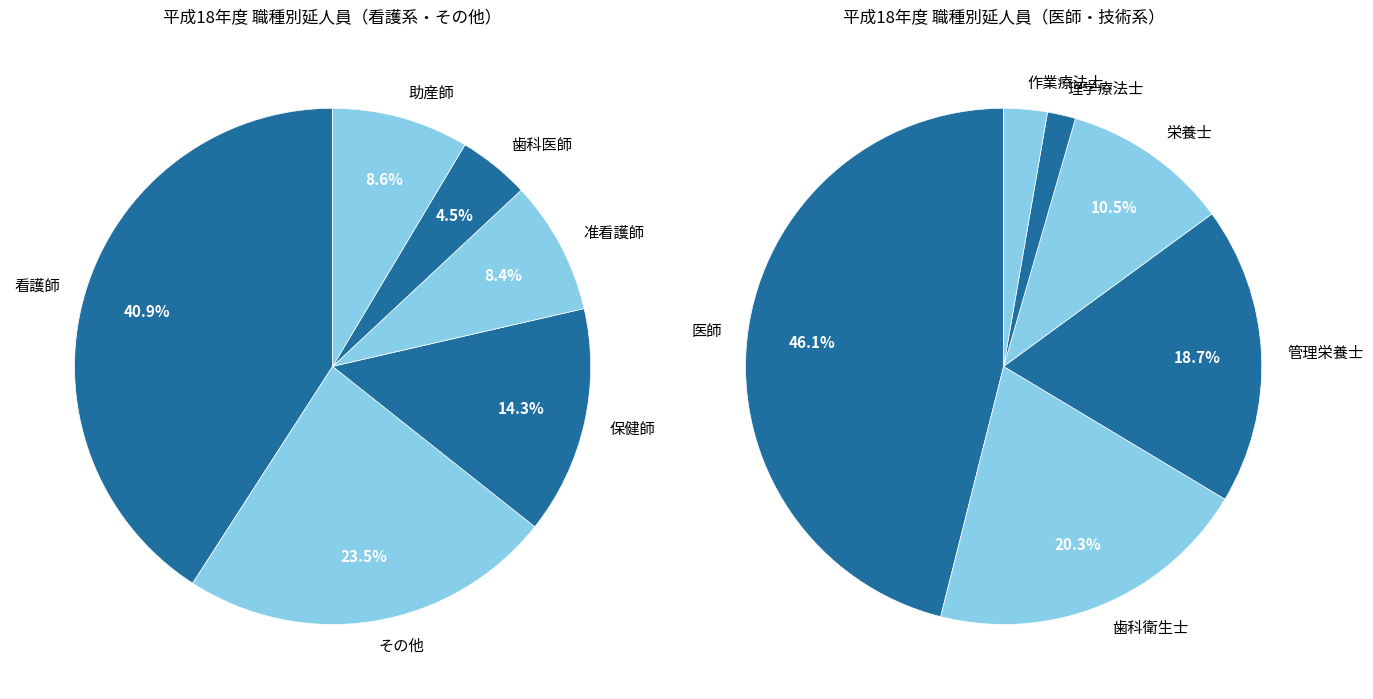

Count the number of slices in the pie.

12